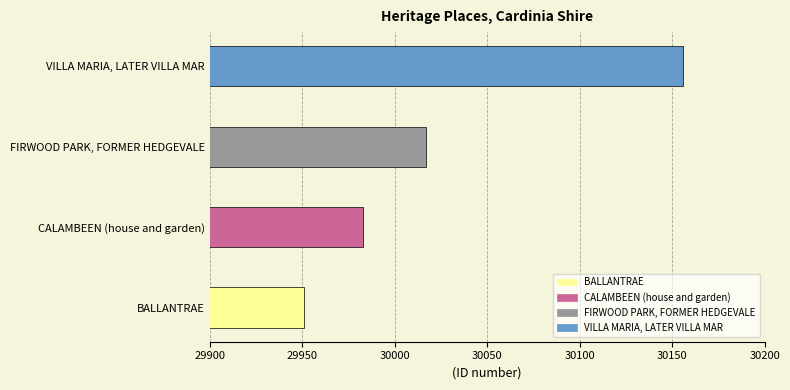

How many data points are less than 30017?

2